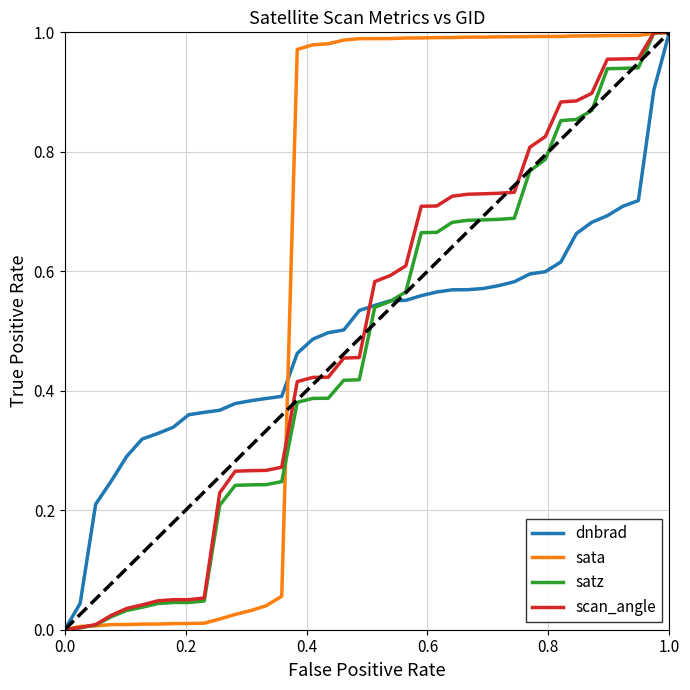

How many lines are shown in the chart?

4